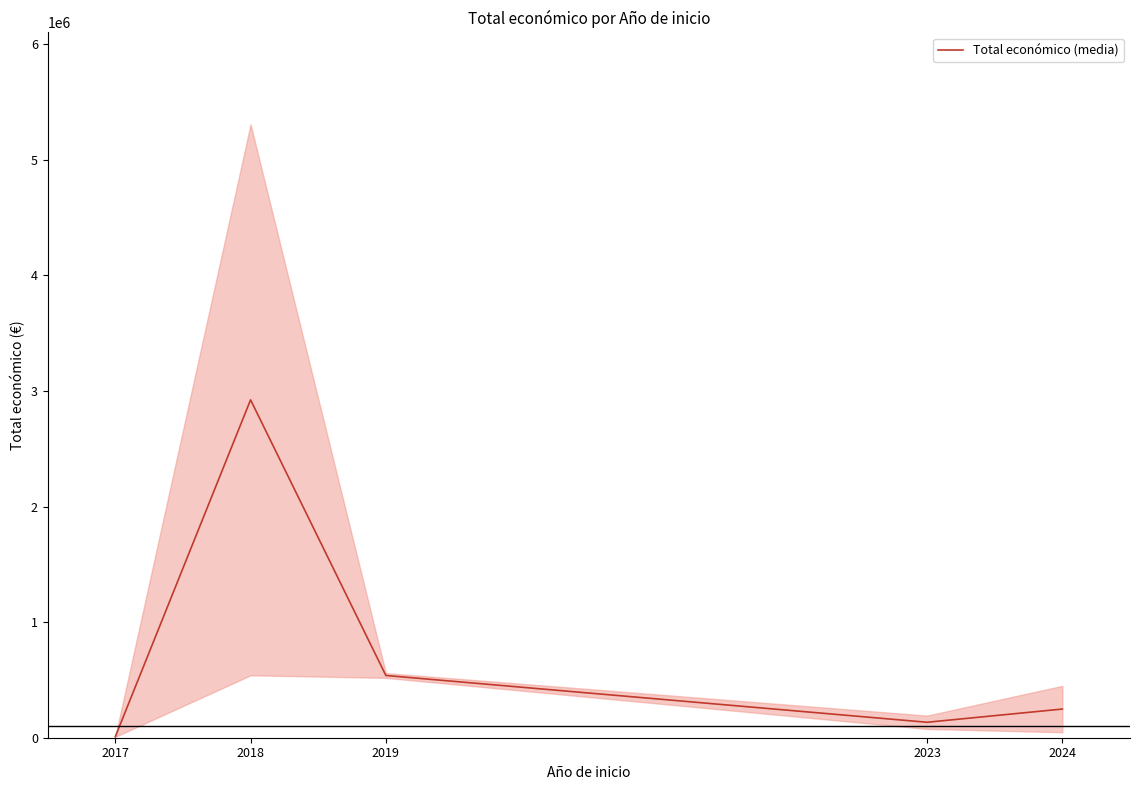

At which label does the data first exceed 248158?

2018